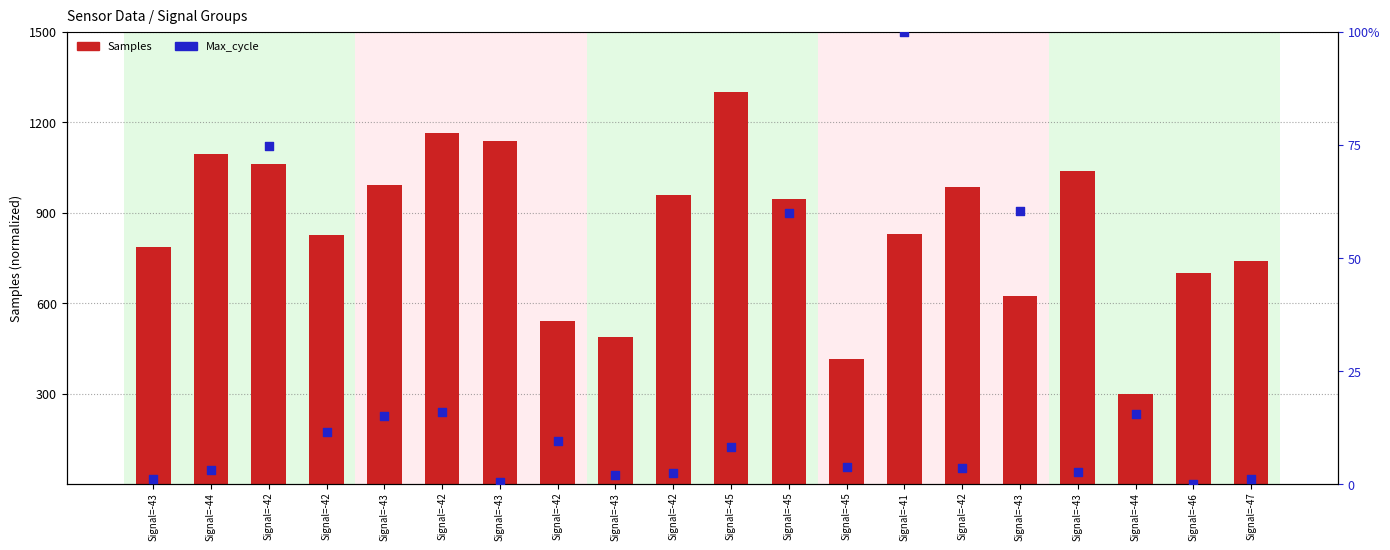

What are all the series names shown in the legend?

Samples, Max_cycle